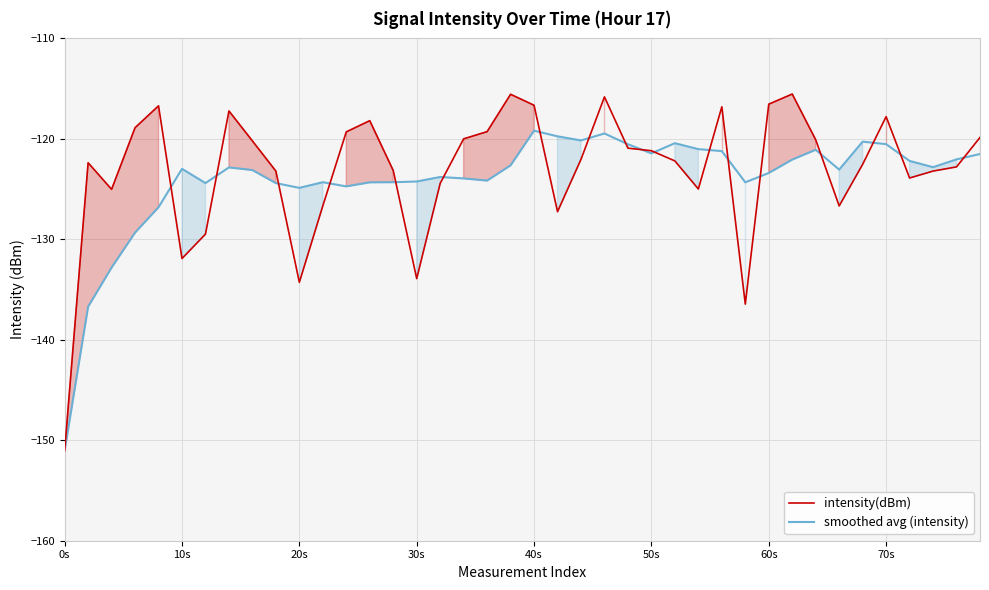

What are all the series names shown in the legend?

intensity(dBm), smoothed avg (intensity)